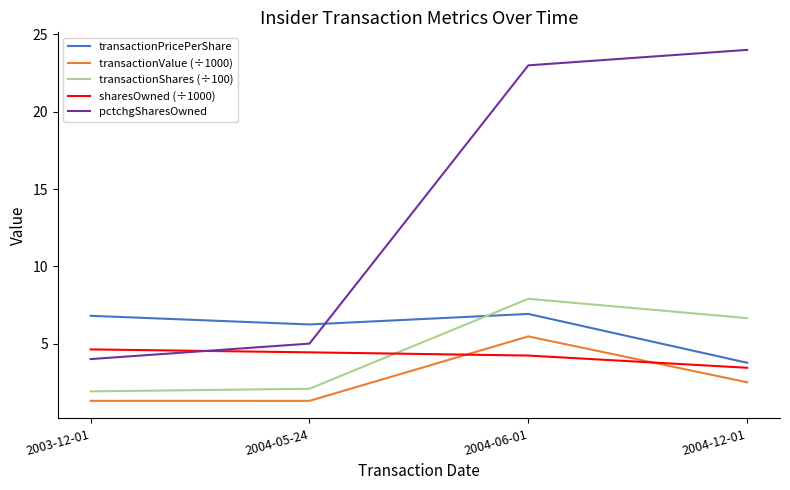

True or false: sharesOwned (÷1000) has more than 2 interior local peaks.

False